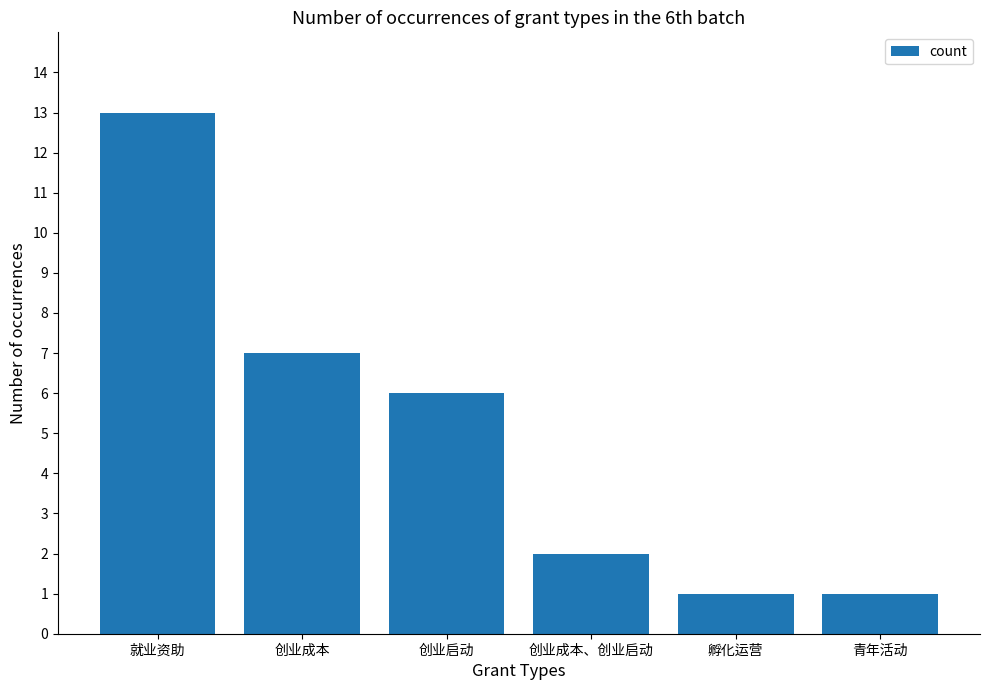

Reading left to right, list all the values displayed in this chart.

就业资助=13	创业成本=7	创业启动=6	创业成本、创业启动=2	孵化运营=1	青年活动=1